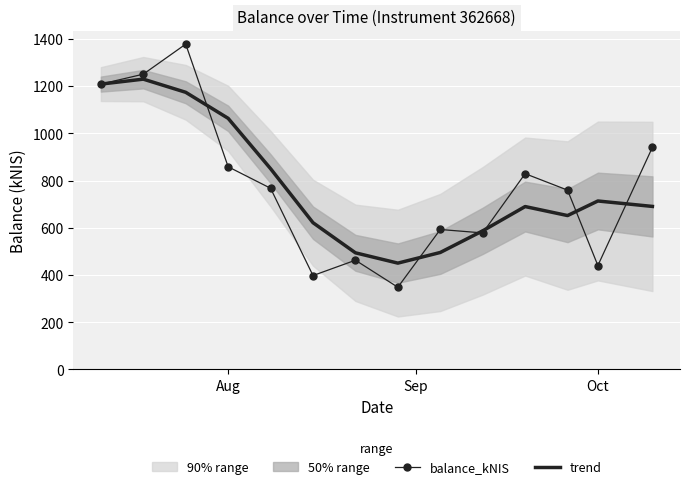

Is it true that balance_kNIS equals 559.4 at Aug?

False